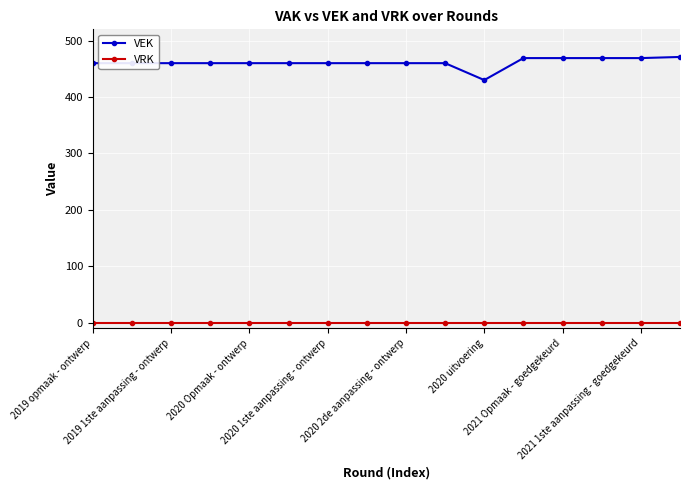

Does the chart display data point markers on the line(s)?

Yes